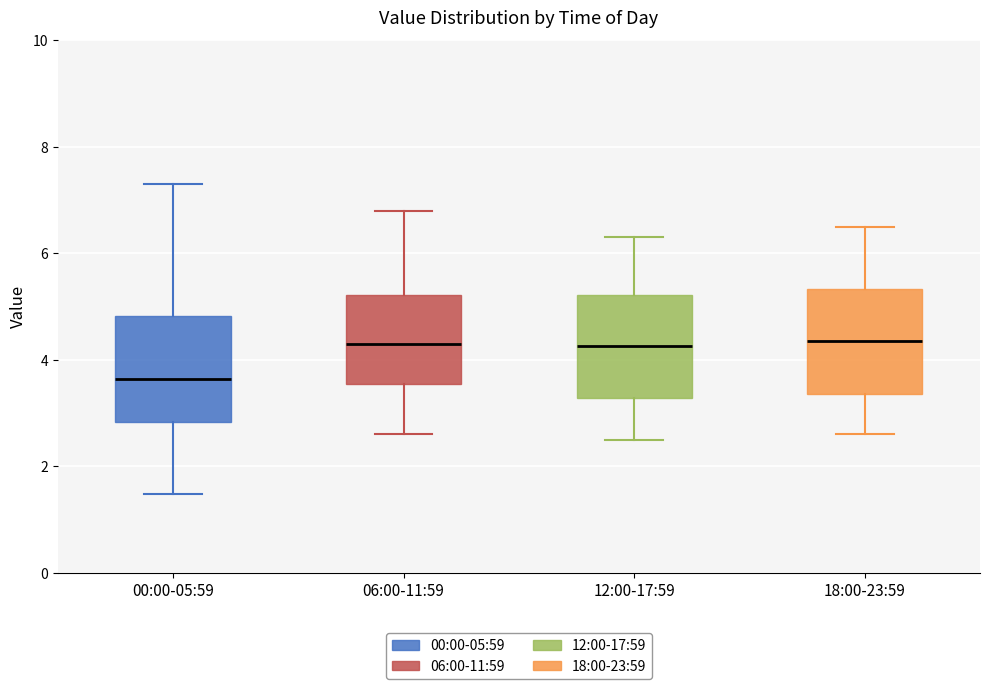

Which box has the lowest median line?

00:00-05:59